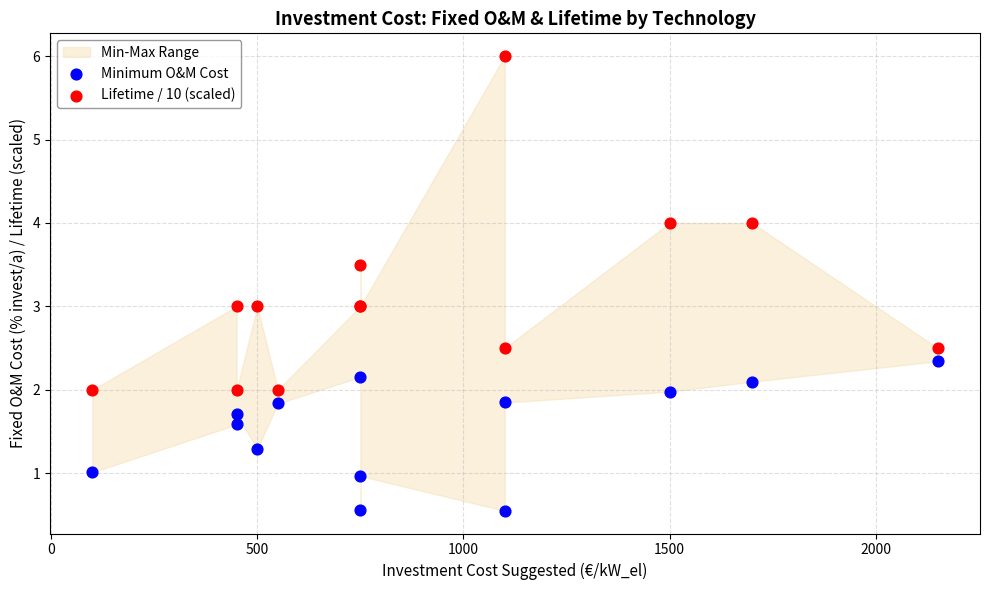

What is the X range (max minus min) for the scatter plot?

2050.0